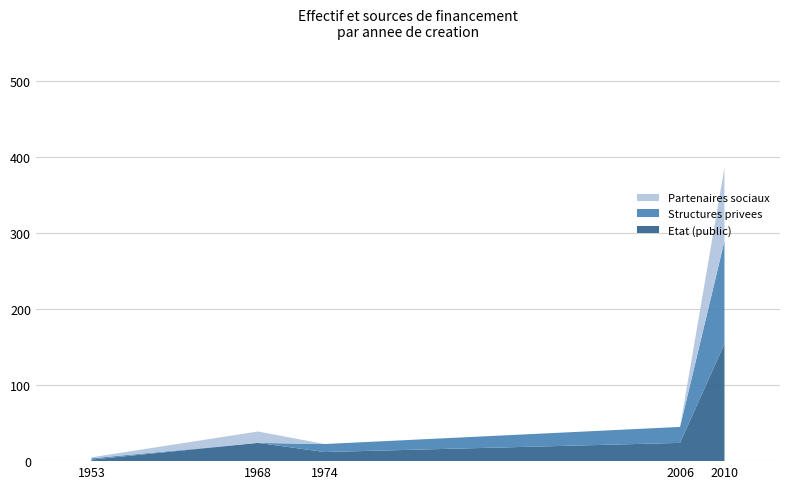

At which label does Etat (public) reach its peak?

2010